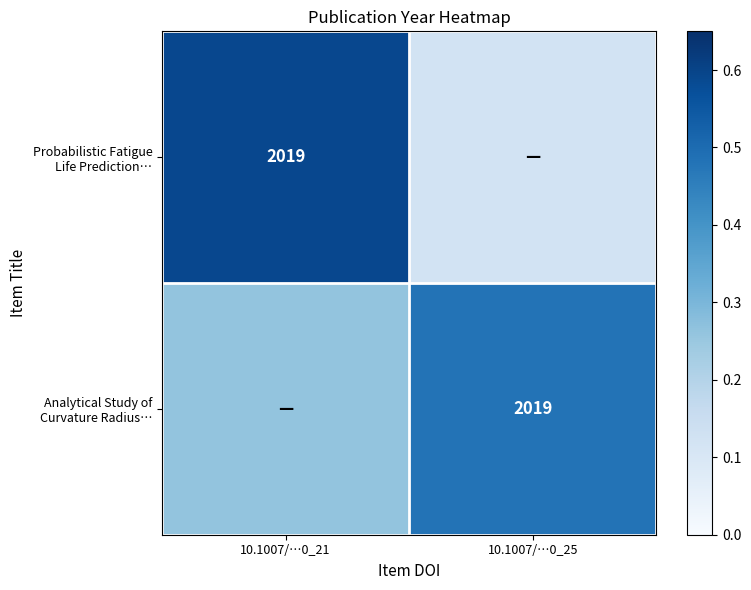

Where is Analytical Study of Curvature Radius… nearest to the value 0?

10.1007/…0_21